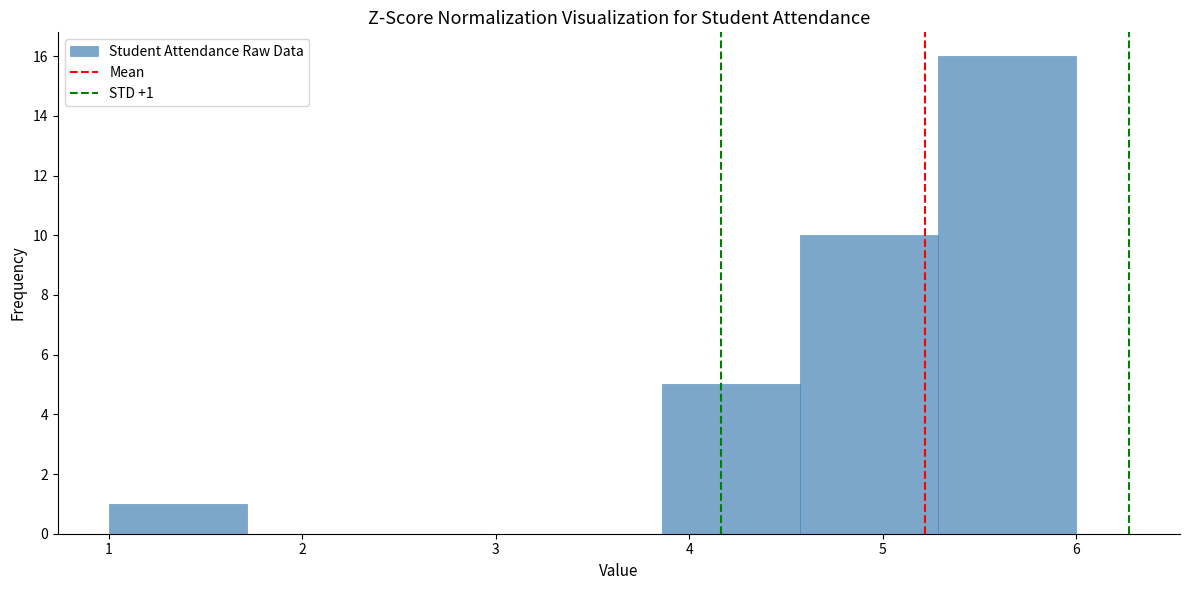

Which range on the x-axis has the tallest bar?

5.3 to 6.0